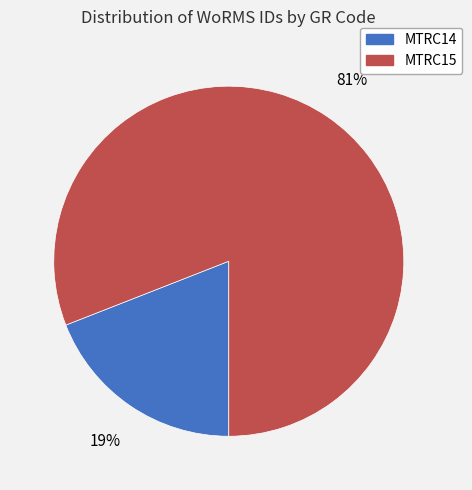

To the nearest percent, what portion does MTRC15 represent?

81%